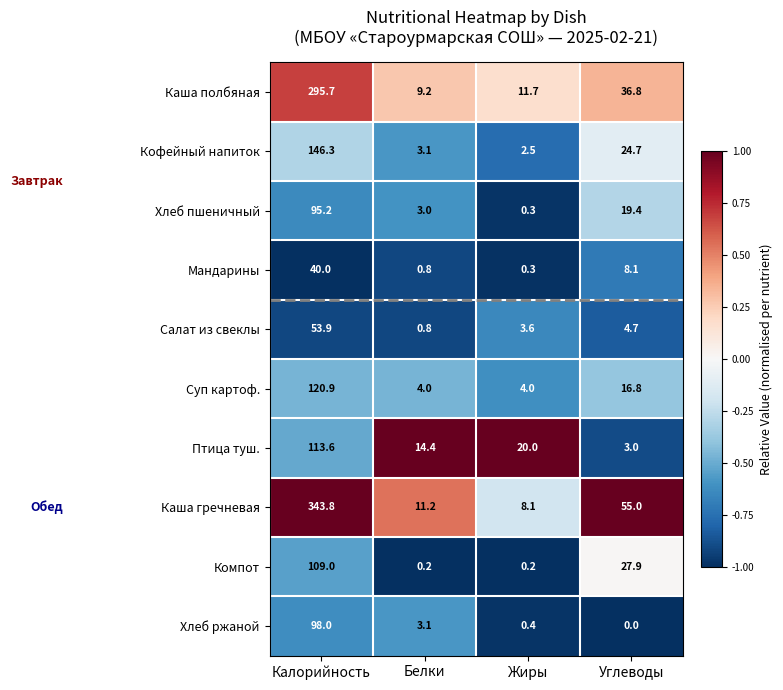

True or false: Компот has a value of 158.9 at Калорийность.

False